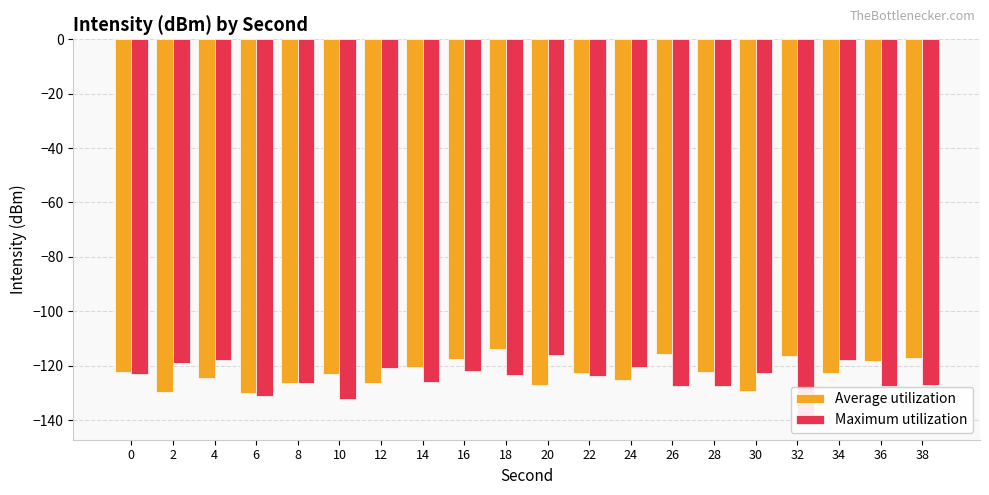

Reading left to right, list all the values displayed in this chart.

Average utilization: 0=-122.2	2=-129.6	4=-124.5	6=-130.0	8=-126.5	10=-123.1	12=-126.3	14=-120.3	16=-117.5	18=-113.7	20=-127.1	22=-122.6	24=-125.1	26=-115.6	28=-122.5	30=-129.4	32=-116.6	34=-122.7	36=-118.3	38=-117.1
Maximum utilization: 0=-123.1	2=-118.9	4=-117.9	6=-131.0	8=-126.3	10=-132.4	12=-120.8	14=-126.0	16=-122.0	18=-123.4	20=-115.9	22=-123.9	24=-120.5	26=-127.6	28=-127.3	30=-122.6	32=-140.2	34=-118.1	36=-127.6	38=-127.2